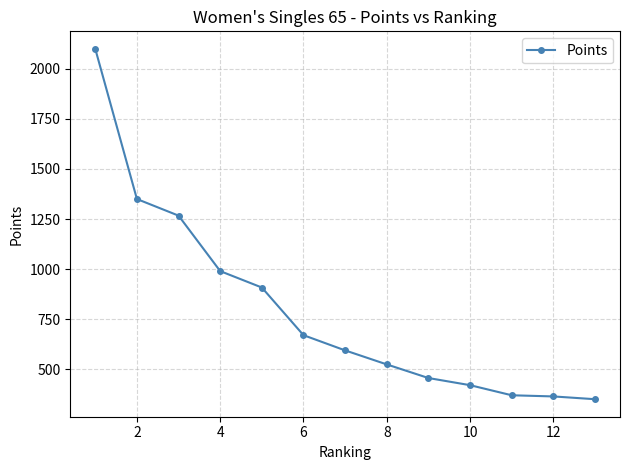

What is the minimum value shown in the chart?

350.3